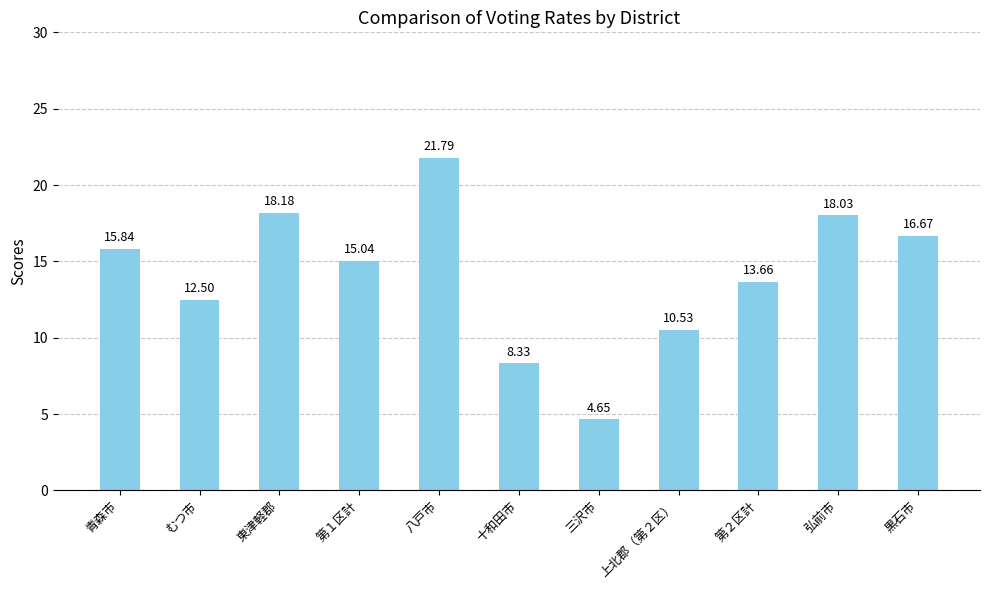

At which category does the chart reach its peak across all series?

八戸市